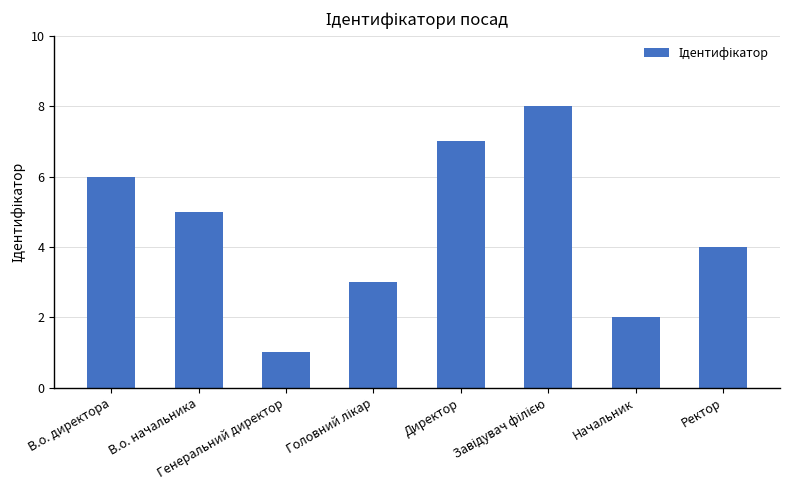

What is the sum of all values?

36